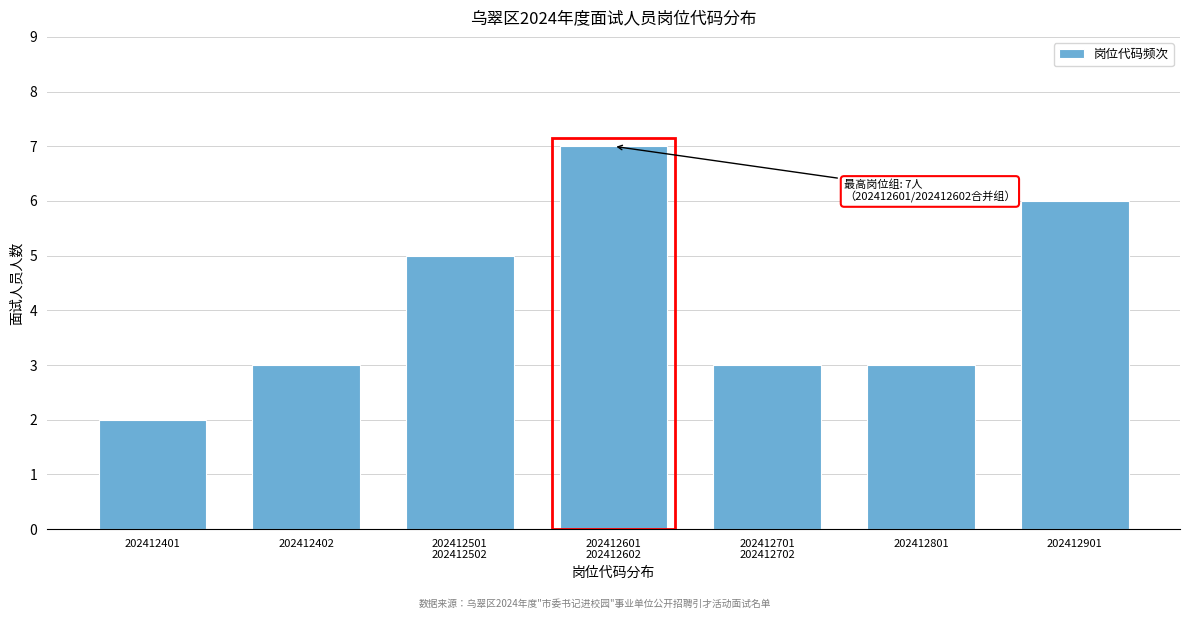

Reading right to left, extract all data points from this chart.

6	3	3	7	5	3	2